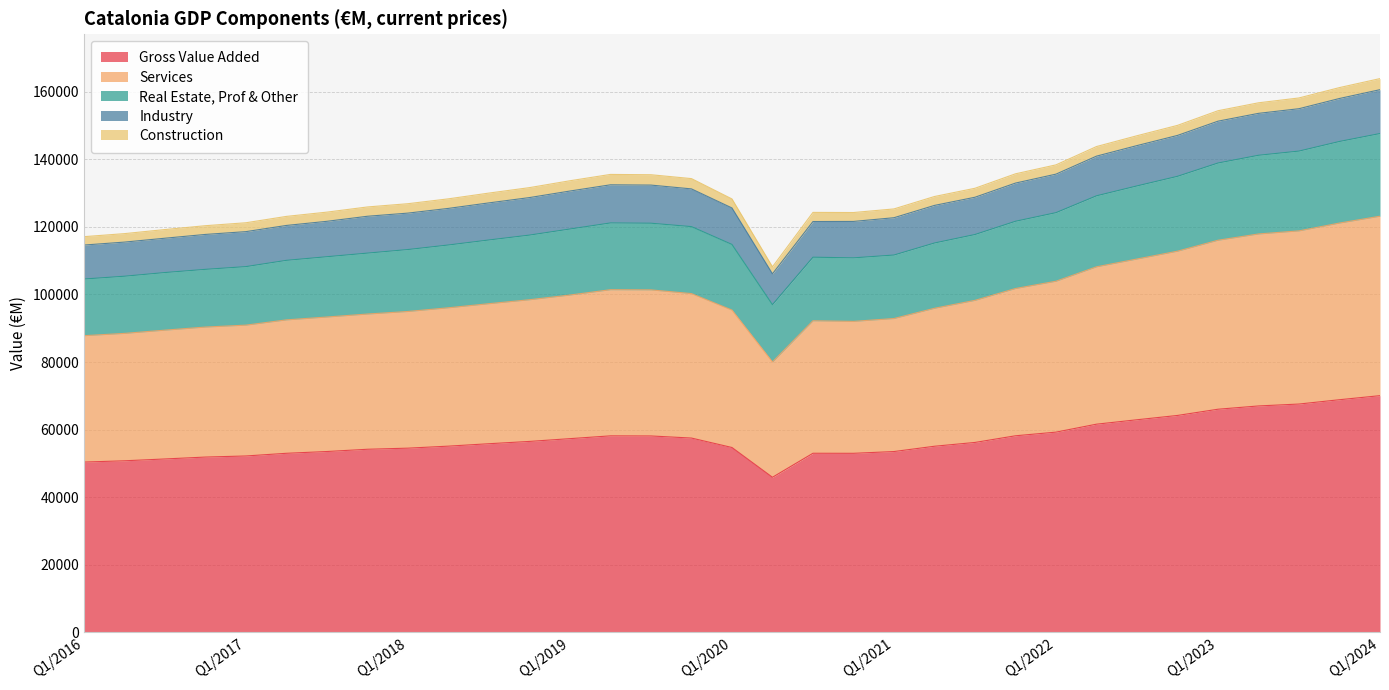

List the labels in order of Construction value, smallest first.

Q2/2020, Q1/2016, Q2/2016, Q3/2016, Q4/2016, Q1/2021, Q1/2017, Q2/2021, Q4/2020, Q3/2021, Q1/2020, Q2/2017, Q3/2020, Q3/2017, Q1/2022, Q4/2021, Q4/2017, Q1/2018, Q2/2018, Q2/2022, Q3/2018, Q3/2022, Q4/2018, Q4/2022, Q1/2019, Q4/2019, Q3/2019, Q2/2019, Q1/2023, Q2/2023, Q3/2023, Q4/2023, Q1/2024